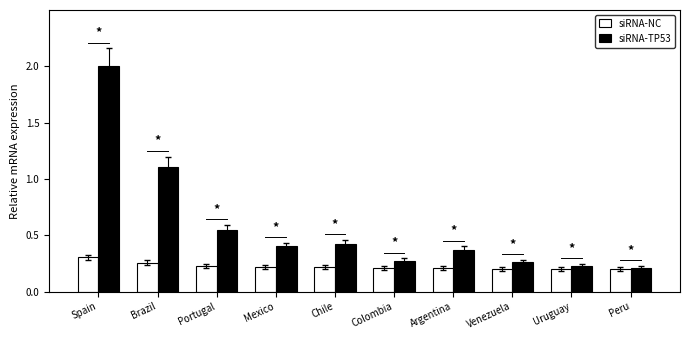

What is the difference between the maximum and second lowest values in the siRNA-NC series?

0.1